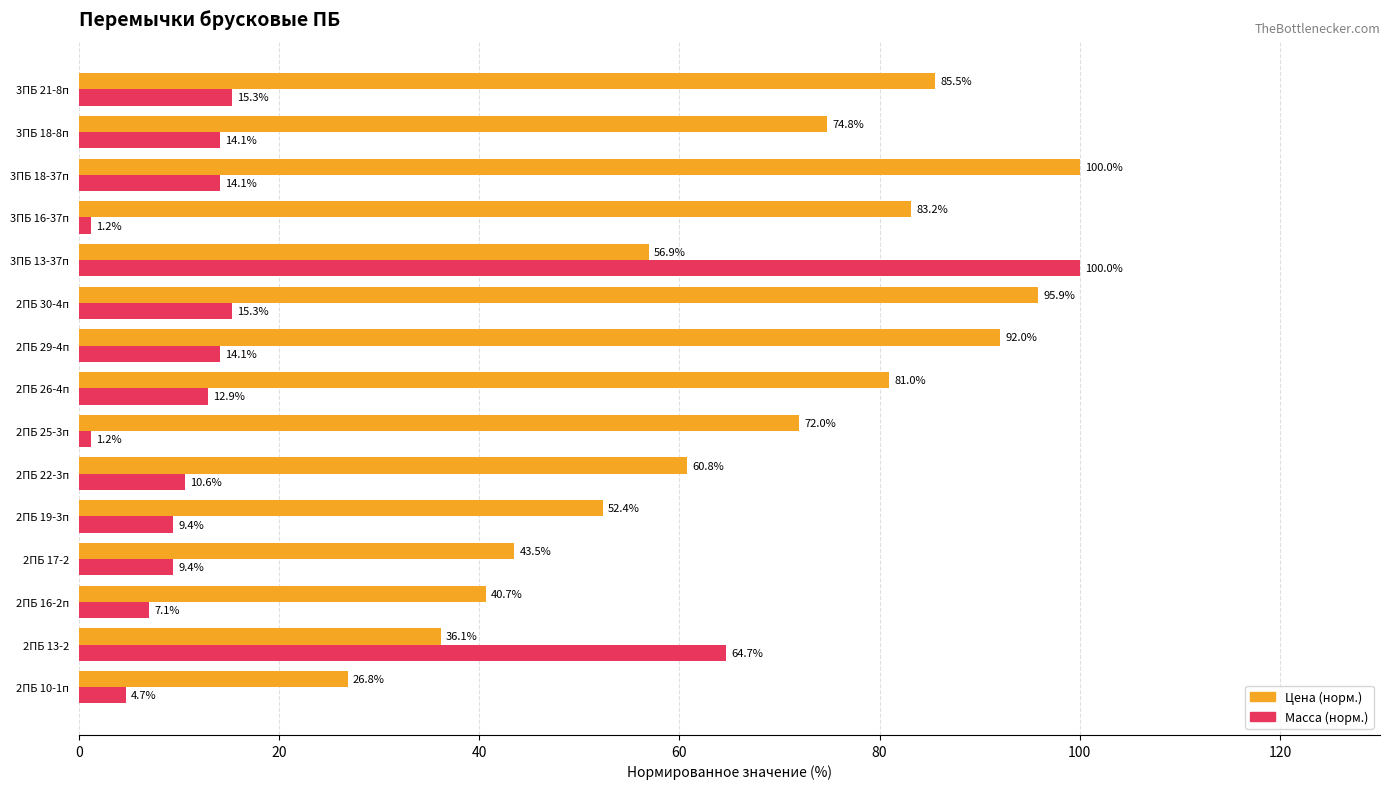

What is the total value across all series at 2ПБ 19-3п?

61.8